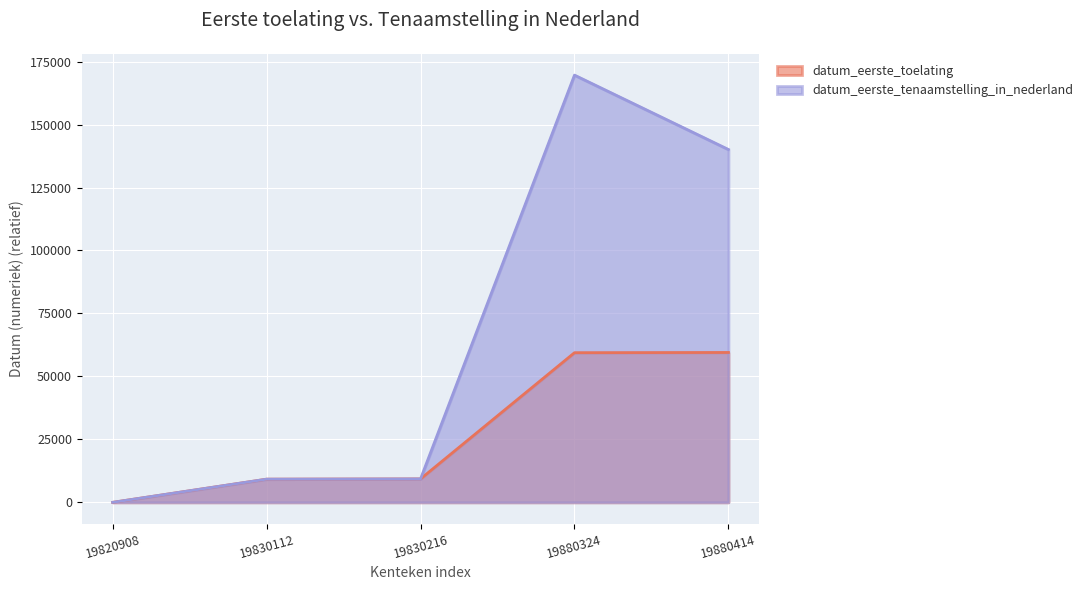

What is the sum of all datum_eerste_toelating values?

137434